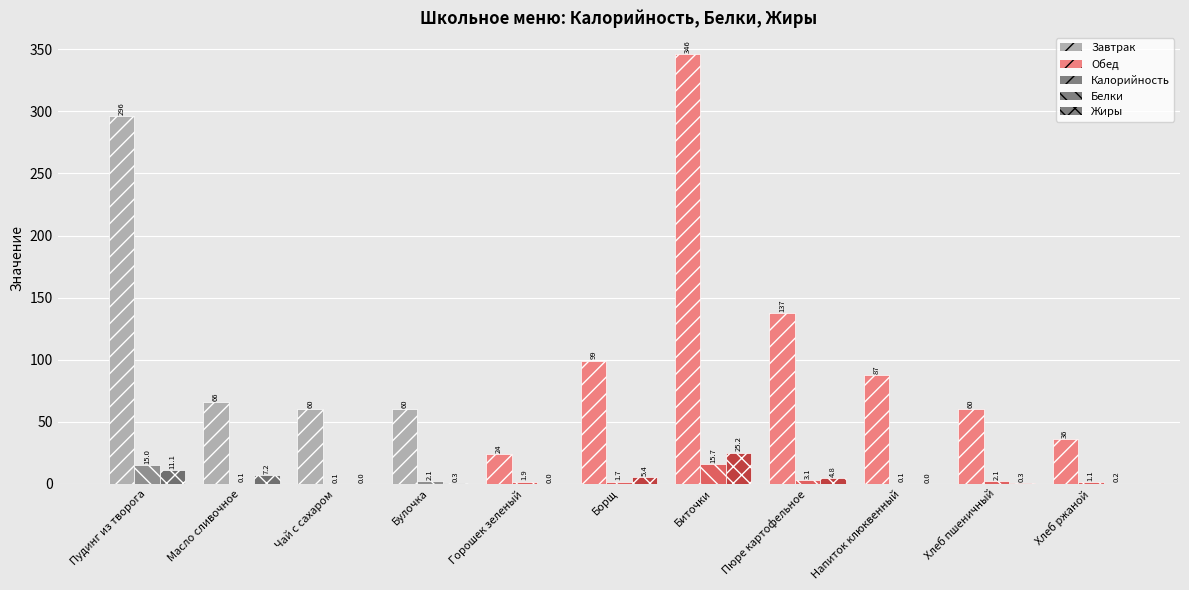

Is the value of Жиры at Напиток клюквенный greater than the value of Белки at Борщ?

No